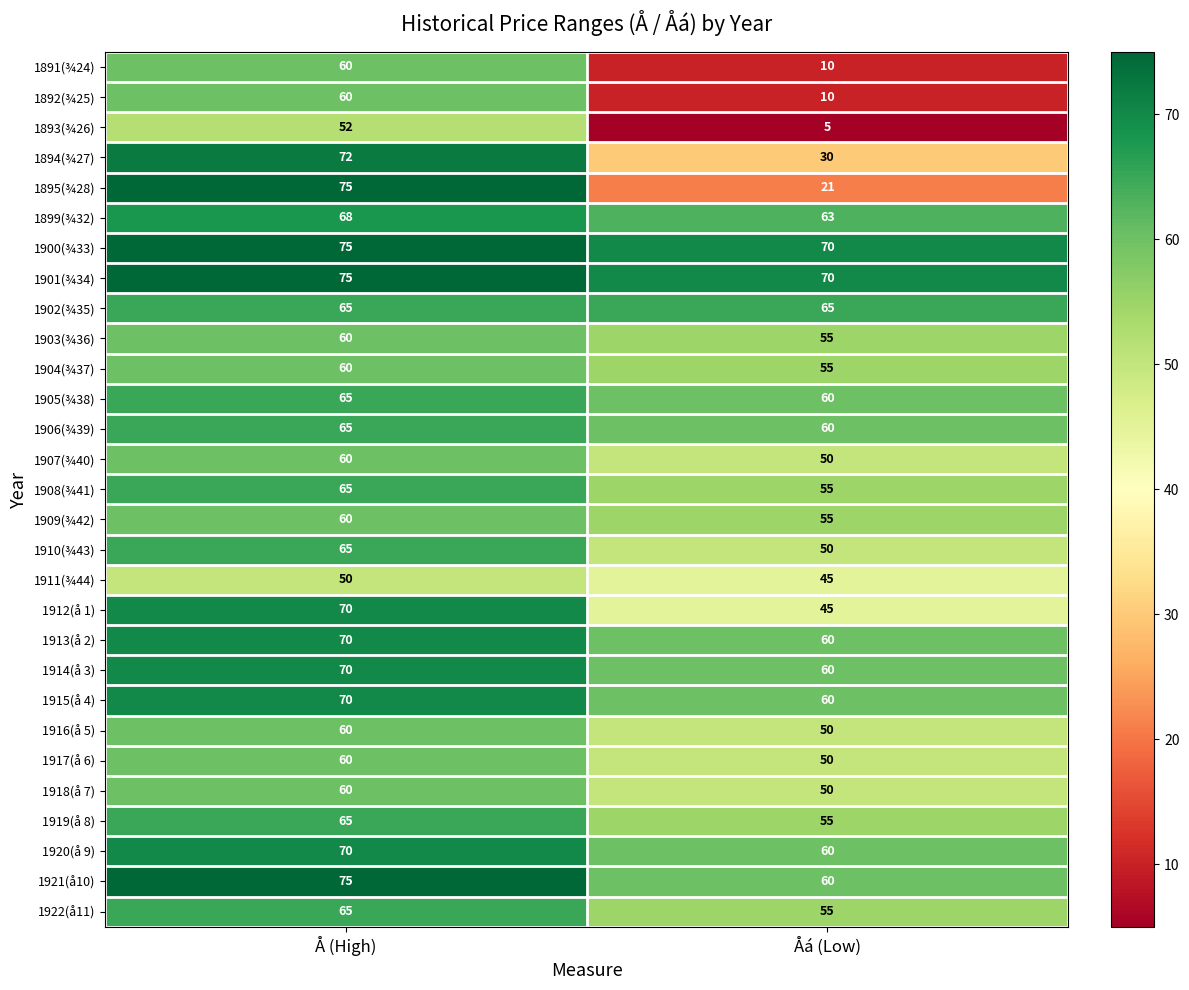

At which category is the sum across all series the highest?

Å (High)